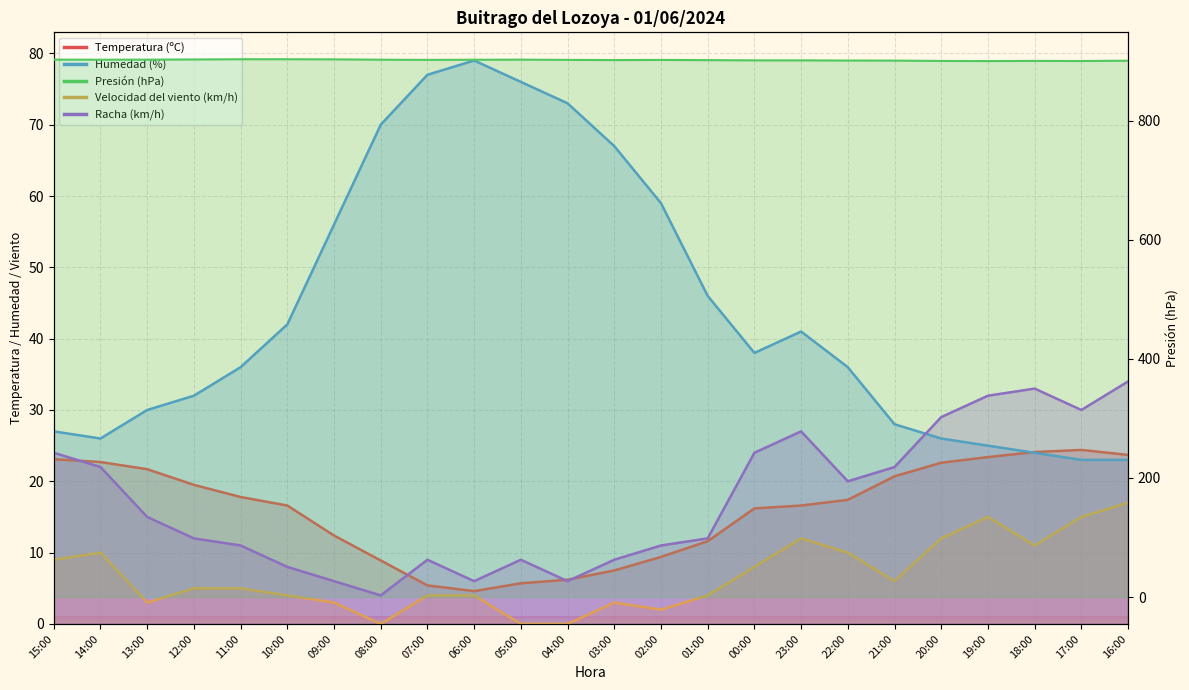

What is the difference between the second highest and second lowest values in the Velocidad del viento (km/h) series?

15.0